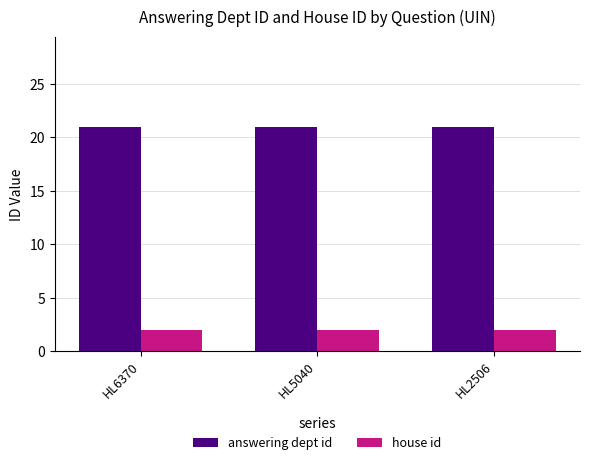

How many bars are there in each group?

2